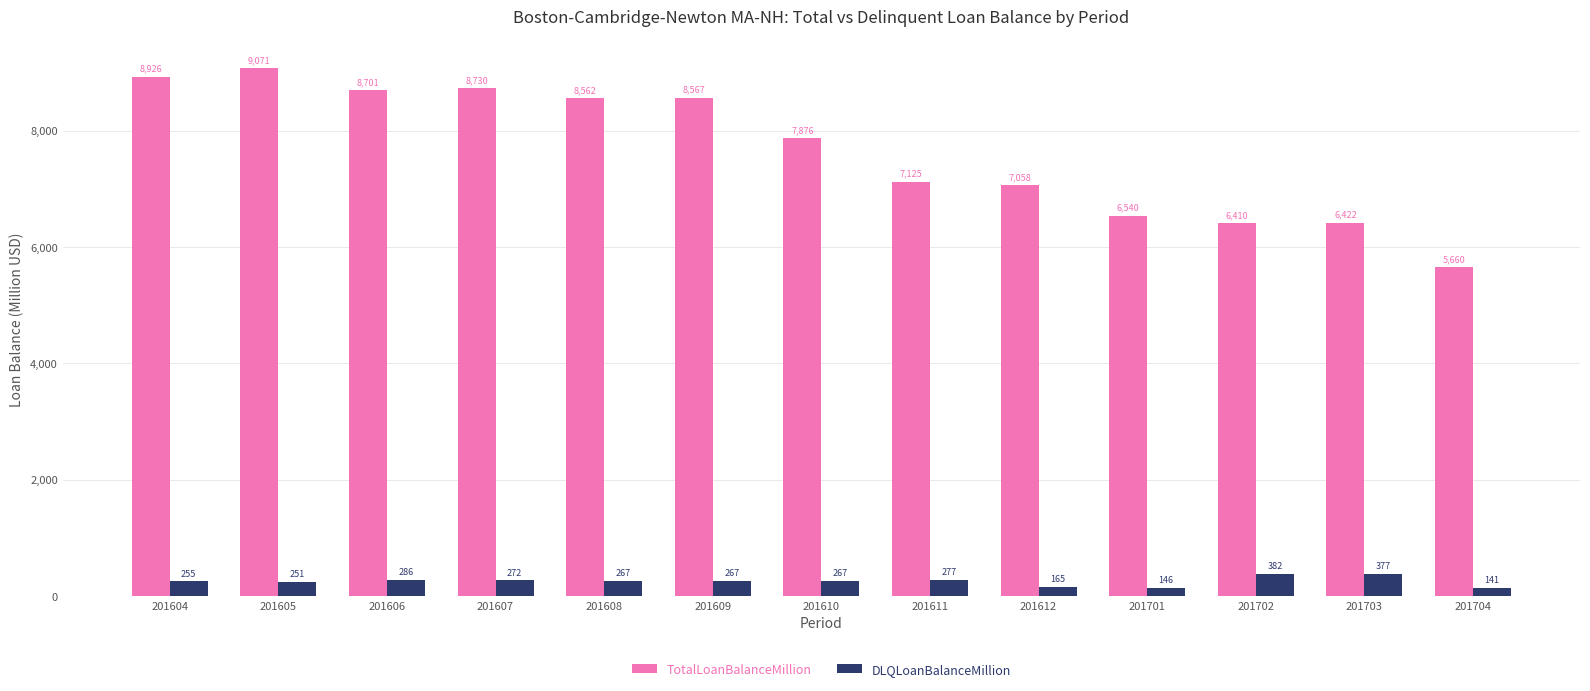

What is the sum of all DLQLoanBalanceMillion values?

3352.2